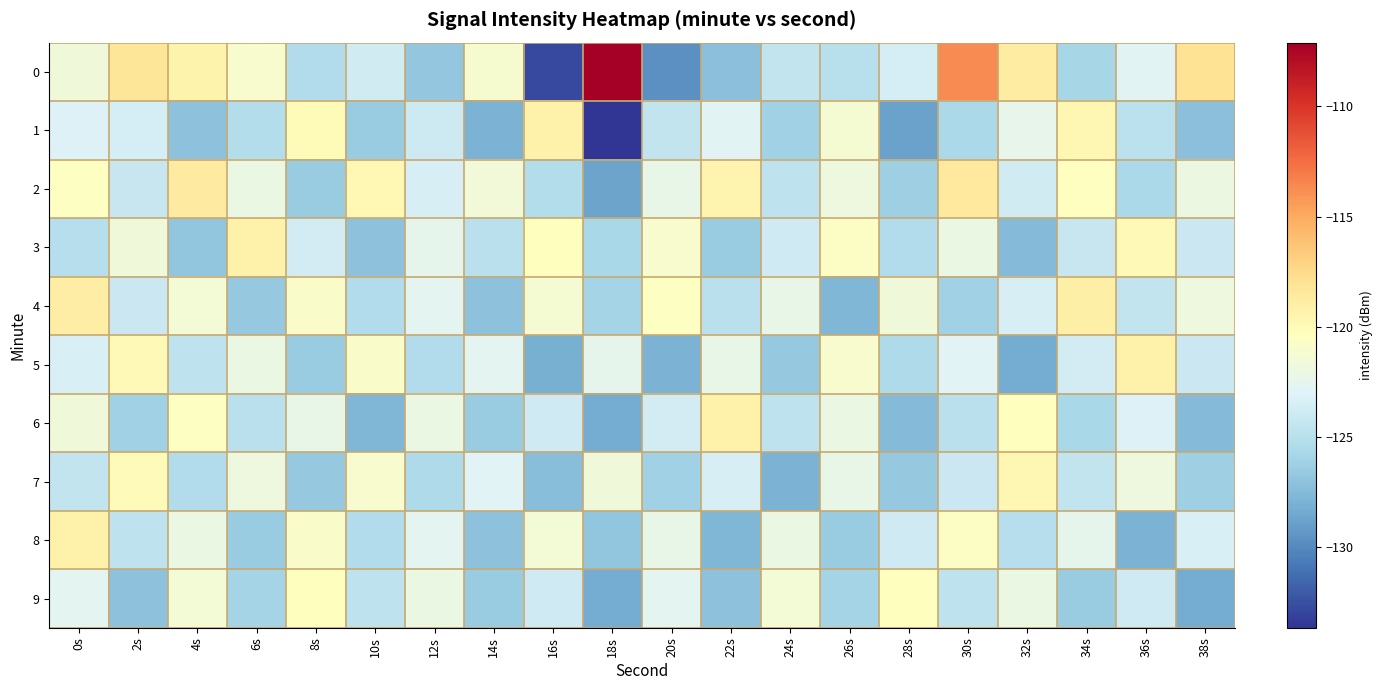

What is the total value across all series at 18s?

-1248.8